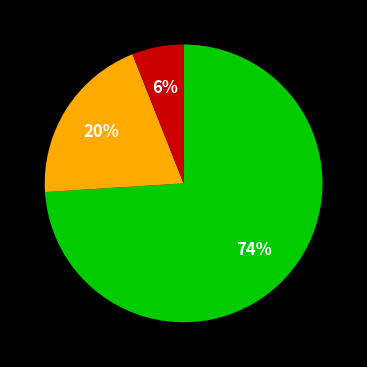

Does any single category account for the majority?

Yes